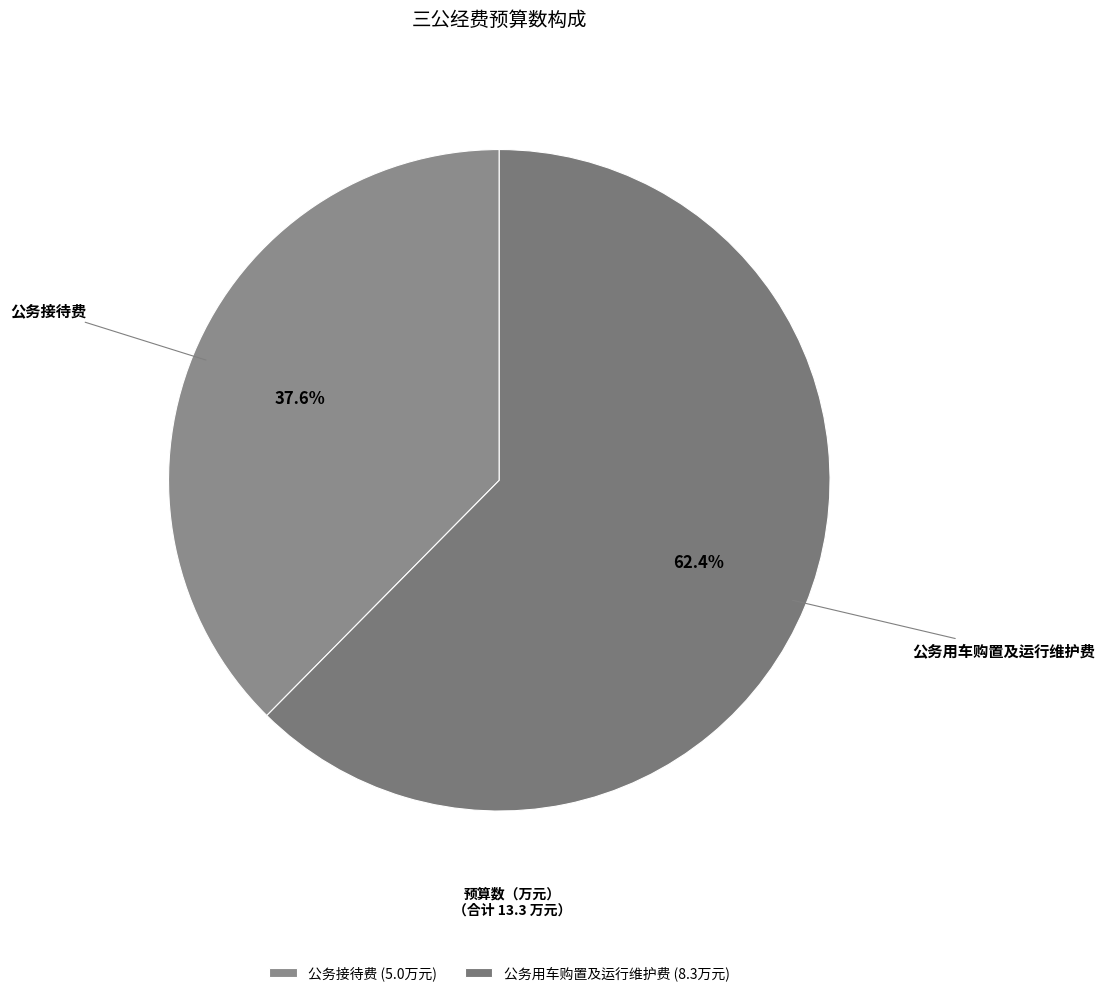

The 公务接待费 slice represents 38% of the pie. True or false?

True